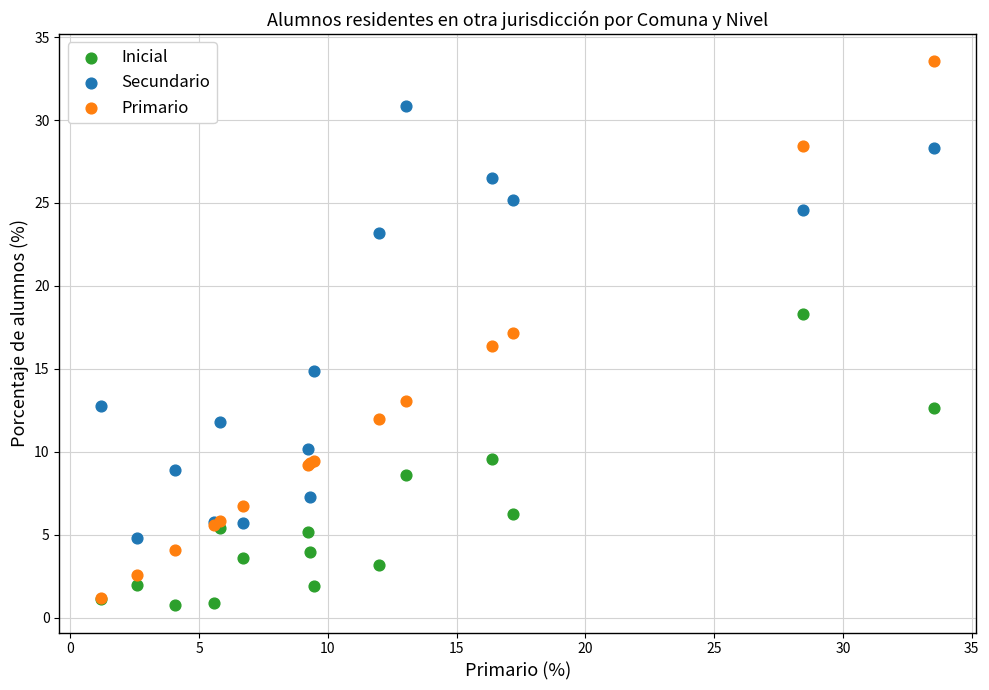

Which series reaches the maximum Y coordinate?

Primario